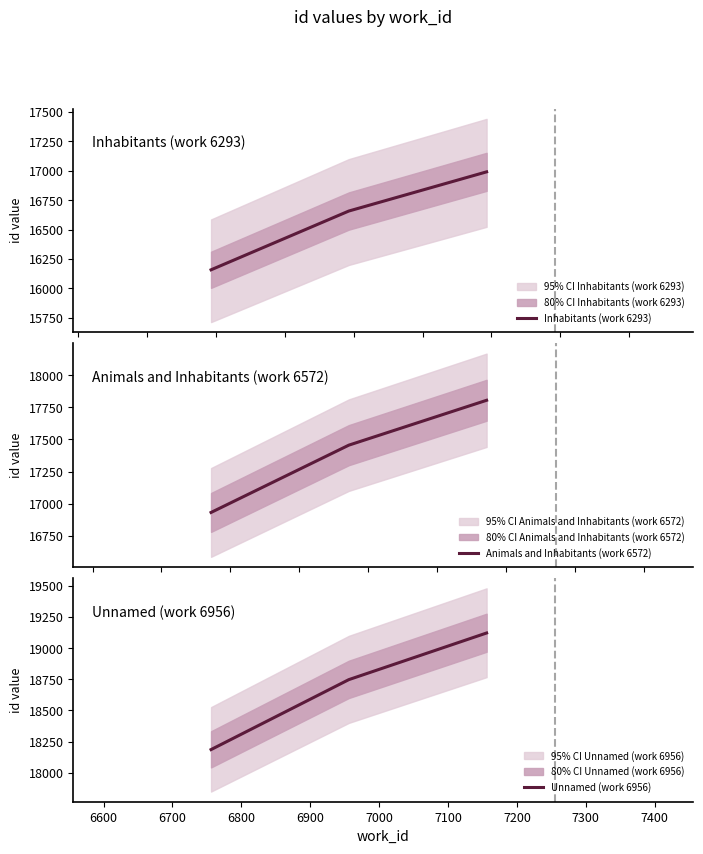

What is the lowest value of the Unnamed (work 6956) series?

18185.6